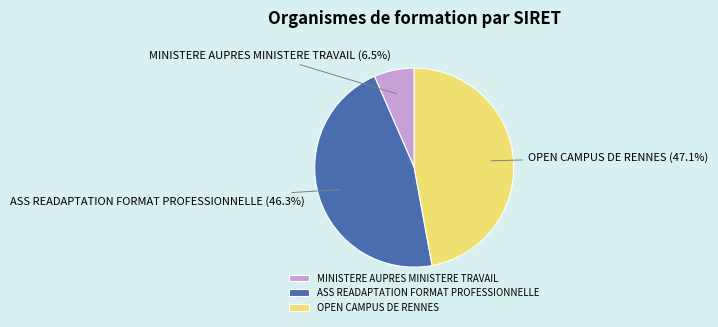

Does MINISTERE AUPRES MINISTERE TRAVAIL account for over 50% of the chart?

No